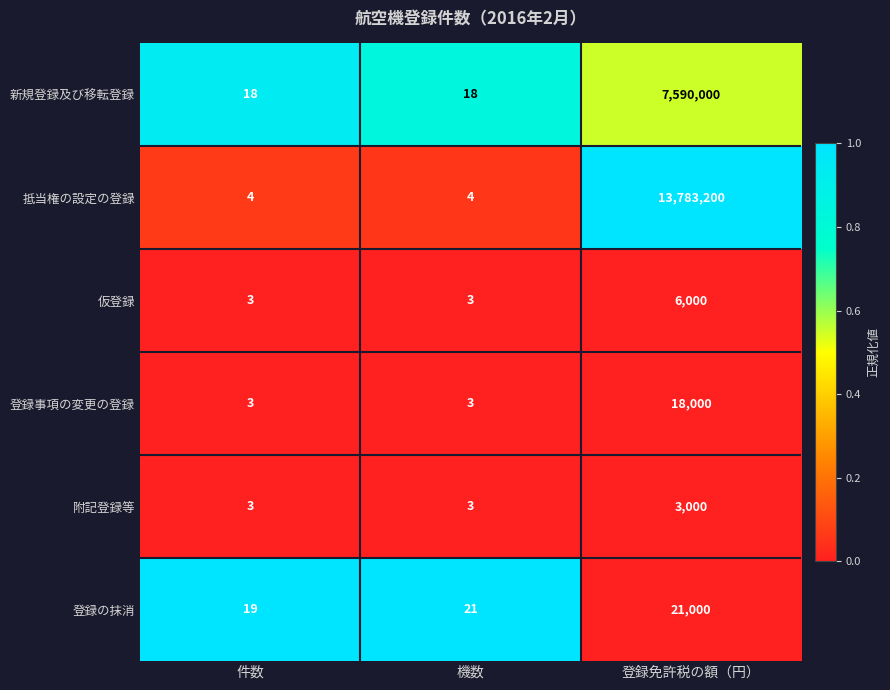

Count the 仮登録 values in the range 3 to 6000.

3